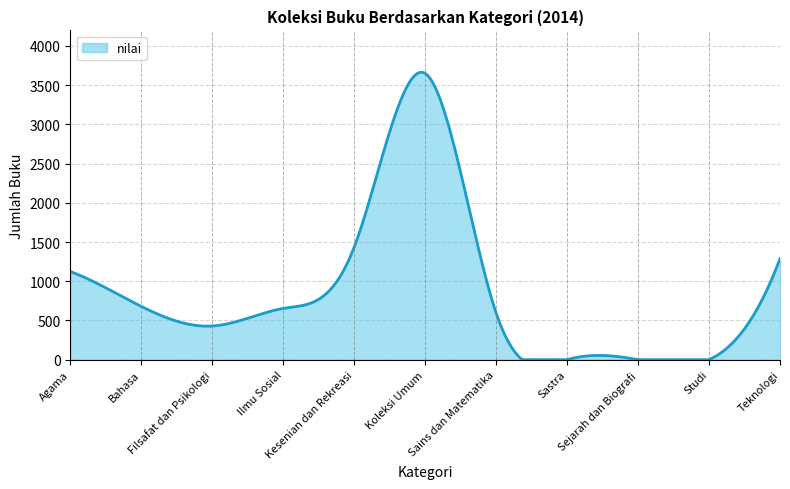

What is the greatest value displayed?

3665.3